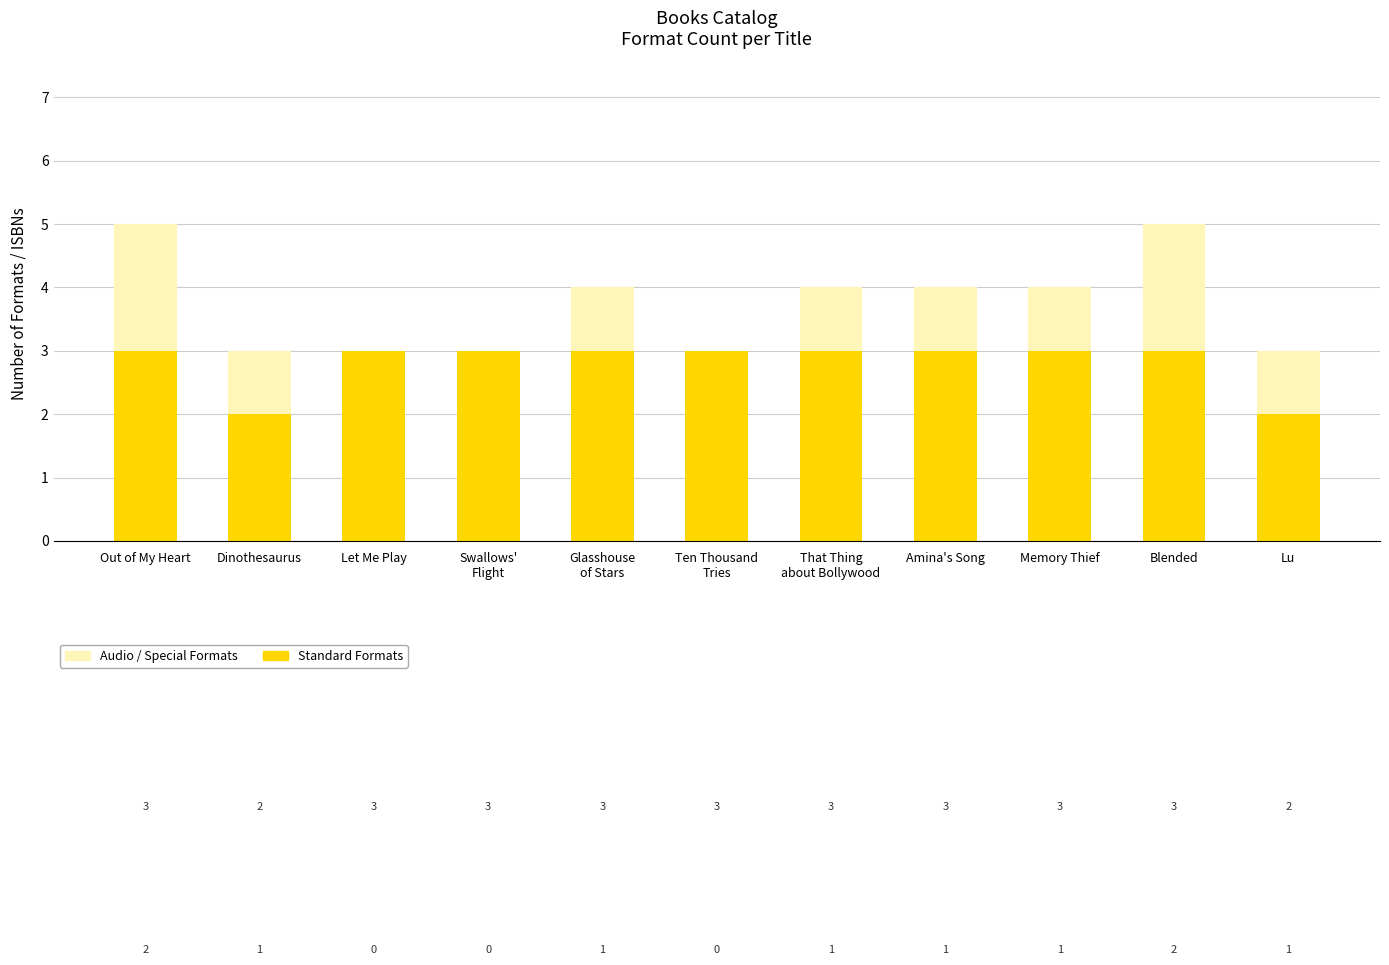

What is the total value across all series at Lu?

3